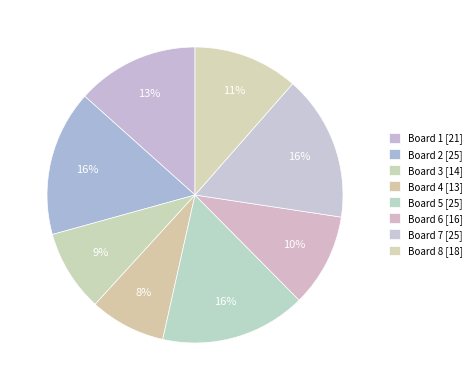

To the nearest percent, what is the average slice percentage?

12%